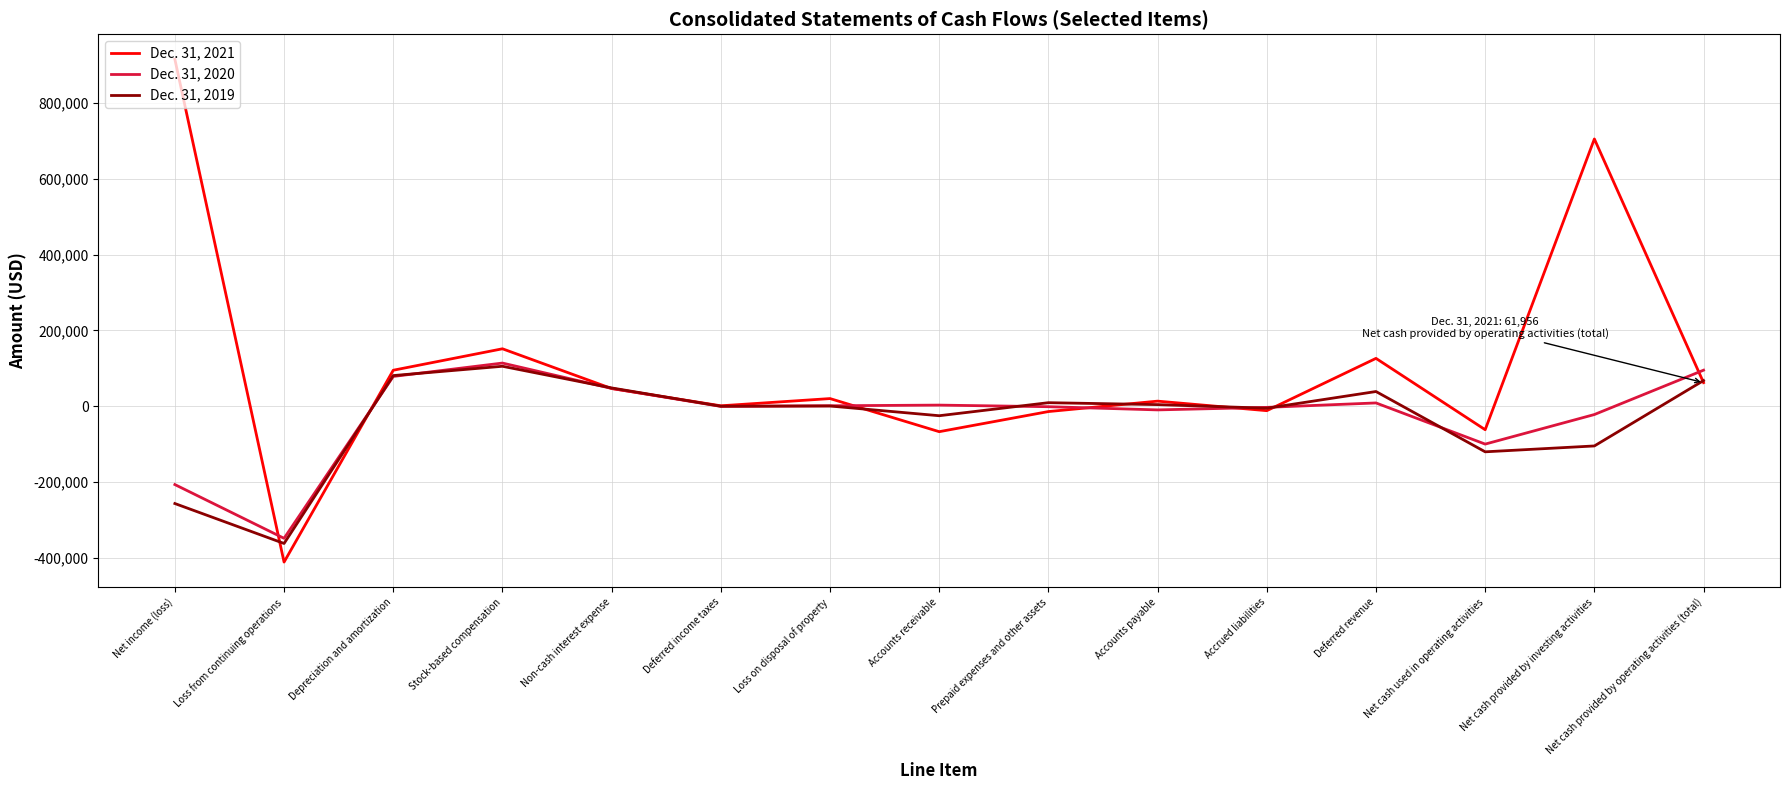

How many lines are shown in the chart?

3